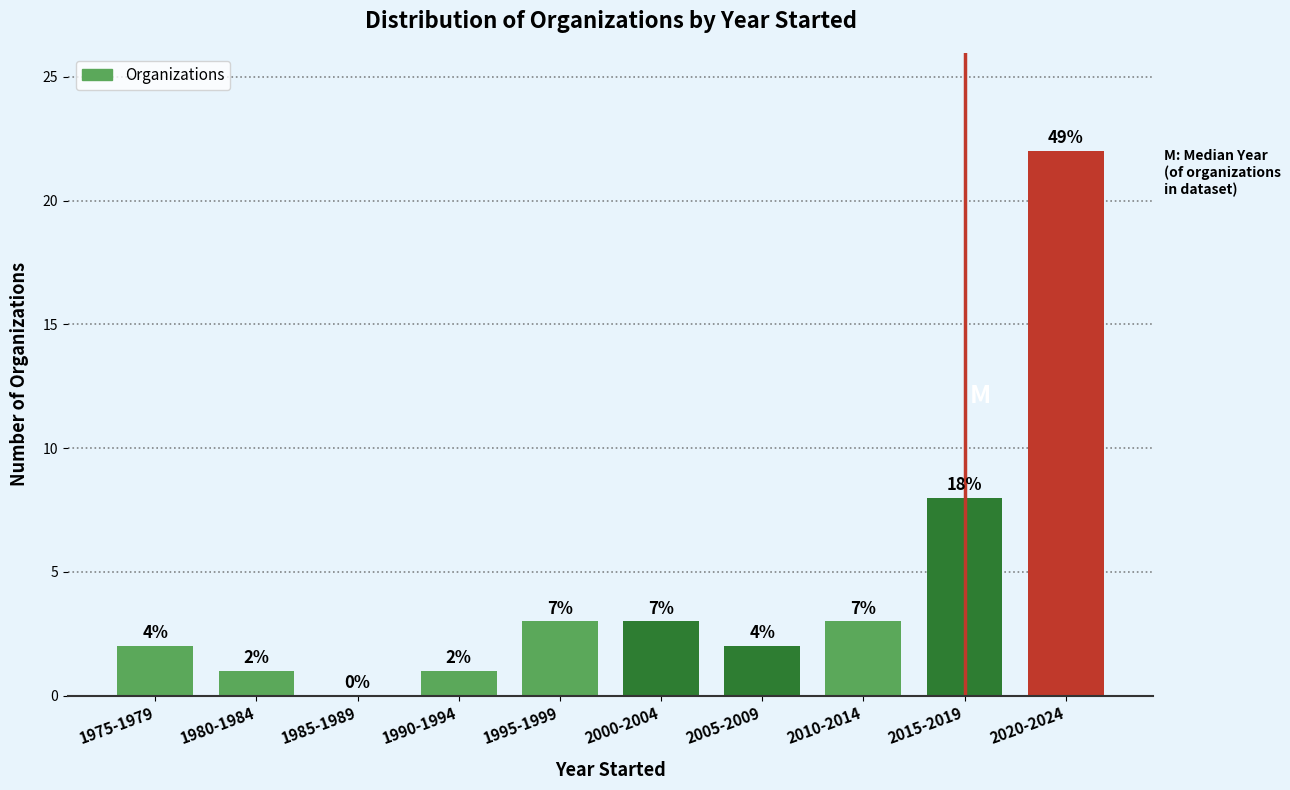

Are the bars horizontal?

No